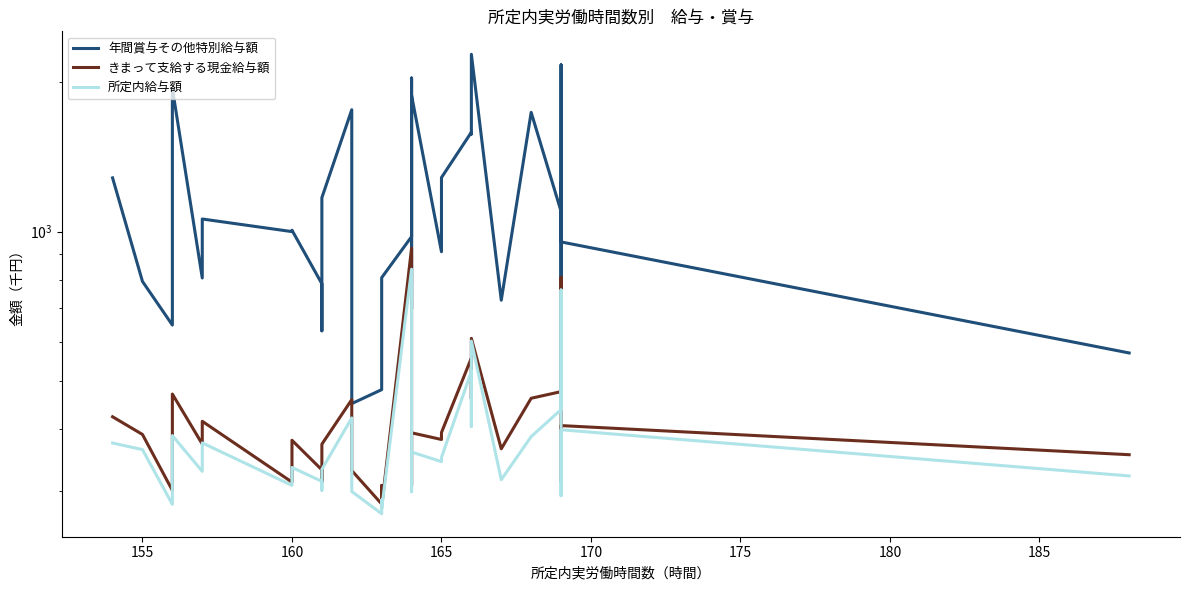

Which series has the largest total across all categories?

年間賞与その他特別給与額